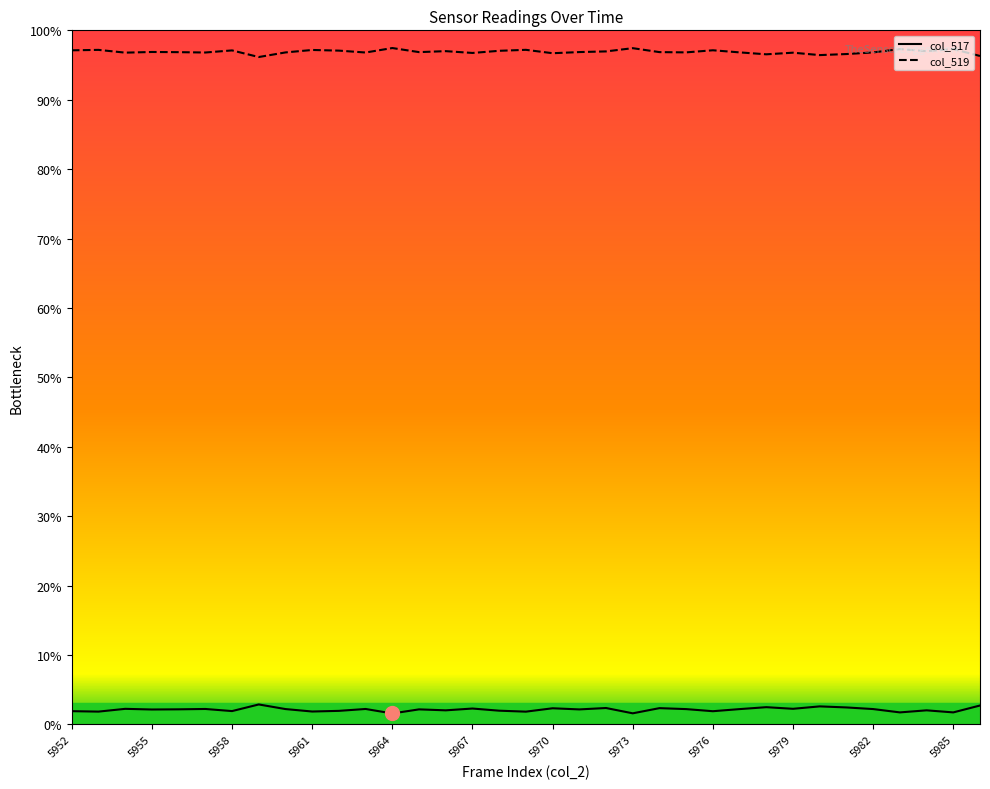

In col_517, how many points are lower than both neighbors (excluding endpoints)?

13